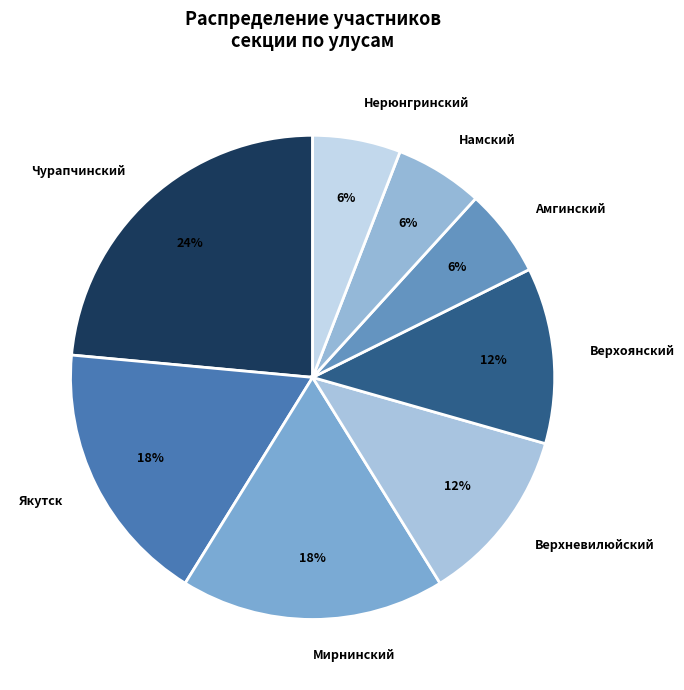

Approximately how many times larger is the value at Амгинский compared to Верхоянский?

0.5